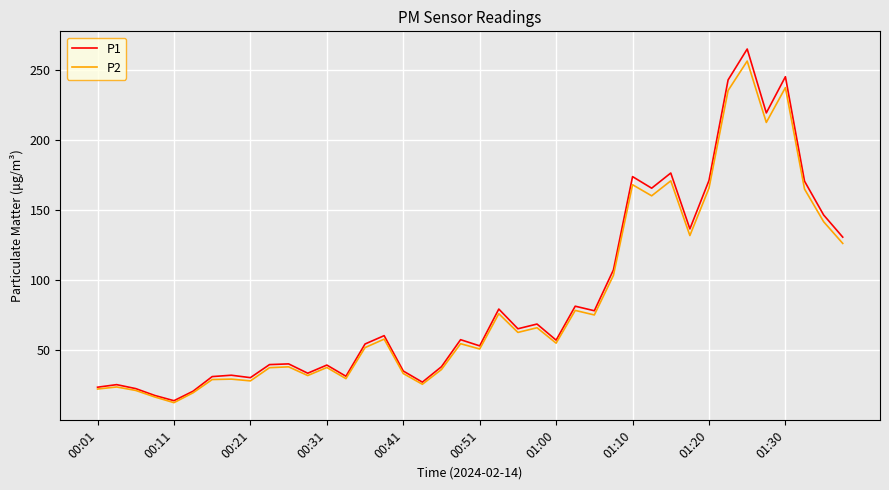

Which series has the largest total across all categories?

P1